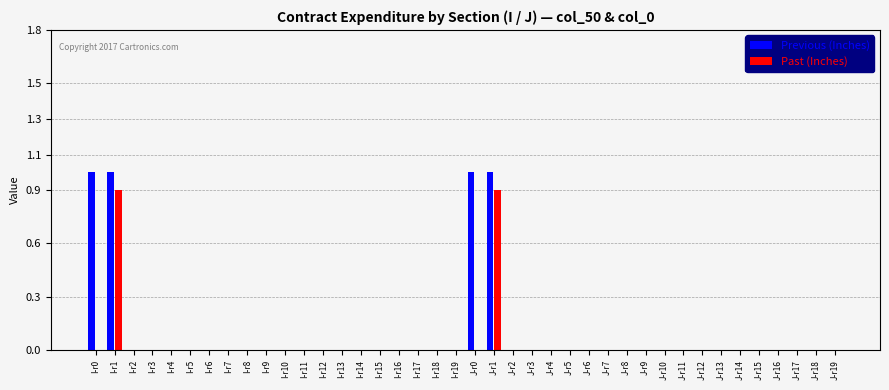

What is the highest value of the Previous (Inches) series?

1.0